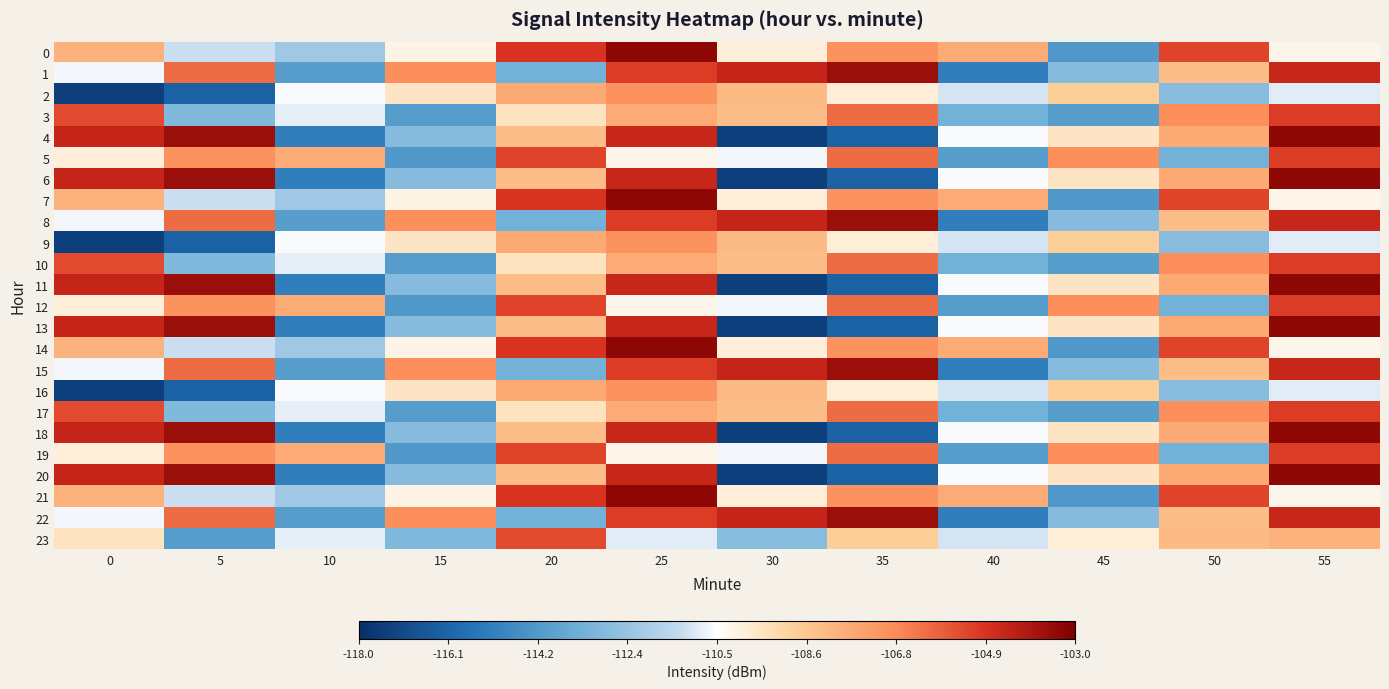

Reading left to right, extract all data points from this chart.

0: 0=-107.9	5=-111.2	10=-112.2	15=-110.1	20=-104.9	25=-103.3	30=-110.0	35=-106.9	40=-107.7	45=-114.3	50=-105.3	55=-110.2
1: 0=-110.7	5=-106.1	10=-114.0	15=-106.9	20=-113.3	25=-105.1	30=-104.4	35=-103.6	40=-115.2	45=-112.8	50=-108.3	55=-104.5
2: 0=-117.5	5=-116.2	10=-110.6	15=-109.6	20=-107.7	25=-106.9	30=-108.2	35=-109.9	40=-111.1	45=-108.8	50=-112.8	55=-110.9
3: 0=-105.4	5=-112.9	10=-110.8	15=-114.1	20=-109.6	25=-107.7	30=-108.3	35=-106.1	40=-113.3	45=-114.0	50=-106.9	55=-105.1
4: 0=-104.4	5=-103.6	10=-115.2	15=-112.8	20=-108.3	25=-104.5	30=-117.5	35=-116.2	40=-110.6	45=-109.6	50=-107.7	55=-103.3
5: 0=-110.0	5=-106.9	10=-107.7	15=-114.3	20=-105.3	25=-110.2	30=-110.7	35=-106.1	40=-114.0	45=-106.9	50=-113.3	55=-105.1
6: 0=-104.4	5=-103.6	10=-115.2	15=-112.8	20=-108.3	25=-104.5	30=-117.5	35=-116.2	40=-110.6	45=-109.6	50=-107.7	55=-103.3
7: 0=-107.9	5=-111.2	10=-112.2	15=-110.1	20=-104.9	25=-103.3	30=-110.0	35=-106.9	40=-107.7	45=-114.3	50=-105.3	55=-110.2
8: 0=-110.7	5=-106.1	10=-114.0	15=-106.9	20=-113.3	25=-105.1	30=-104.4	35=-103.6	40=-115.2	45=-112.8	50=-108.3	55=-104.5
9: 0=-117.5	5=-116.2	10=-110.6	15=-109.6	20=-107.7	25=-106.9	30=-108.2	35=-109.9	40=-111.1	45=-108.8	50=-112.8	55=-110.9
10: 0=-105.4	5=-112.9	10=-110.8	15=-114.1	20=-109.6	25=-107.7	30=-108.3	35=-106.1	40=-113.3	45=-114.0	50=-106.9	55=-105.1
11: 0=-104.4	5=-103.6	10=-115.2	15=-112.8	20=-108.3	25=-104.5	30=-117.5	35=-116.2	40=-110.6	45=-109.6	50=-107.7	55=-103.3
12: 0=-110.0	5=-106.9	10=-107.7	15=-114.3	20=-105.3	25=-110.2	30=-110.7	35=-106.1	40=-114.0	45=-106.9	50=-113.3	55=-105.1
13: 0=-104.4	5=-103.6	10=-115.2	15=-112.8	20=-108.3	25=-104.5	30=-117.5	35=-116.2	40=-110.6	45=-109.6	50=-107.7	55=-103.3
14: 0=-107.9	5=-111.2	10=-112.2	15=-110.1	20=-104.9	25=-103.3	30=-110.0	35=-106.9	40=-107.7	45=-114.3	50=-105.3	55=-110.2
15: 0=-110.7	5=-106.1	10=-114.0	15=-106.9	20=-113.3	25=-105.1	30=-104.4	35=-103.6	40=-115.2	45=-112.8	50=-108.3	55=-104.5
16: 0=-117.5	5=-116.2	10=-110.6	15=-109.6	20=-107.7	25=-106.9	30=-108.2	35=-109.9	40=-111.1	45=-108.8	50=-112.8	55=-110.9
17: 0=-105.4	5=-112.9	10=-110.8	15=-114.1	20=-109.6	25=-107.7	30=-108.3	35=-106.1	40=-113.3	45=-114.0	50=-106.9	55=-105.1
18: 0=-104.4	5=-103.6	10=-115.2	15=-112.8	20=-108.3	25=-104.5	30=-117.5	35=-116.2	40=-110.6	45=-109.6	50=-107.7	55=-103.3
19: 0=-110.0	5=-106.9	10=-107.7	15=-114.3	20=-105.3	25=-110.2	30=-110.7	35=-106.1	40=-114.0	45=-106.9	50=-113.3	55=-105.1
20: 0=-104.4	5=-103.6	10=-115.2	15=-112.8	20=-108.3	25=-104.5	30=-117.5	35=-116.2	40=-110.6	45=-109.6	50=-107.7	55=-103.3
21: 0=-107.9	5=-111.2	10=-112.2	15=-110.1	20=-104.9	25=-103.3	30=-110.0	35=-106.9	40=-107.7	45=-114.3	50=-105.3	55=-110.2
22: 0=-110.7	5=-106.1	10=-114.0	15=-106.9	20=-113.3	25=-105.1	30=-104.4	35=-103.6	40=-115.2	45=-112.8	50=-108.3	55=-104.5
23: 0=-109.6	5=-114.1	10=-110.8	15=-112.9	20=-105.4	25=-110.9	30=-112.8	35=-108.8	40=-111.1	45=-109.9	50=-108.2	55=-107.9